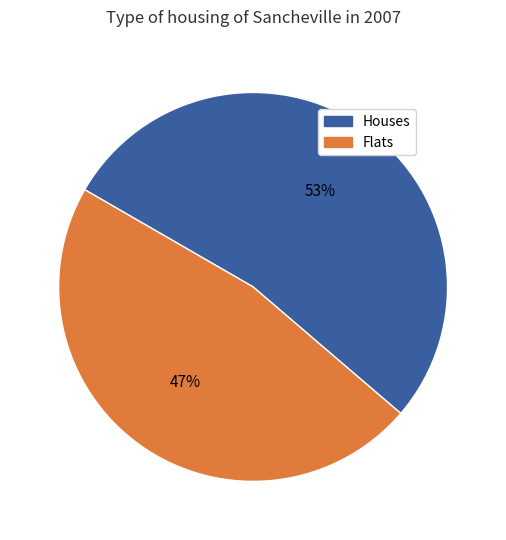

To the nearest percent, what is the average slice percentage?

50%